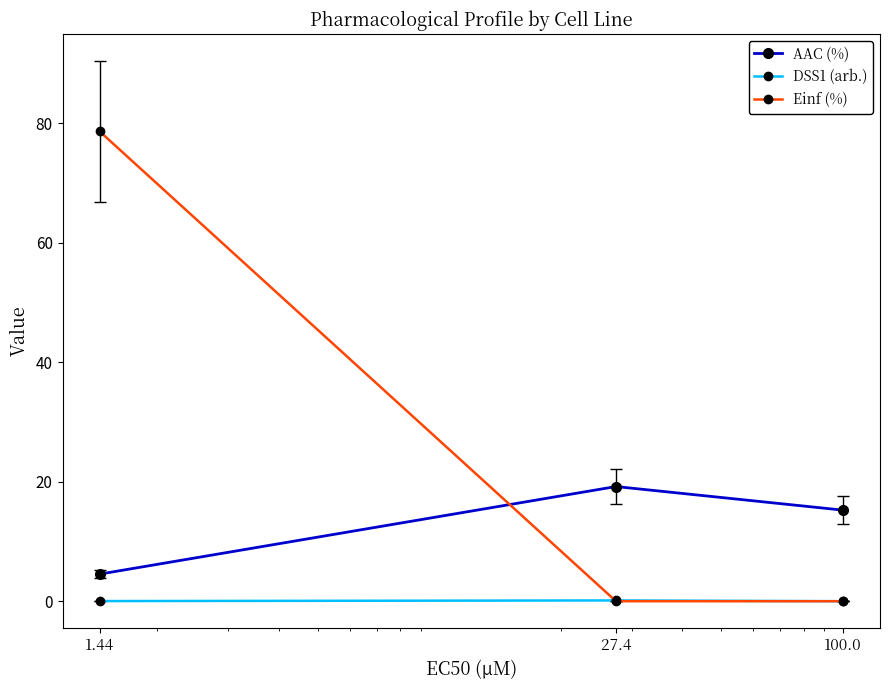

At how many categories does at least one series exceed 9?

3